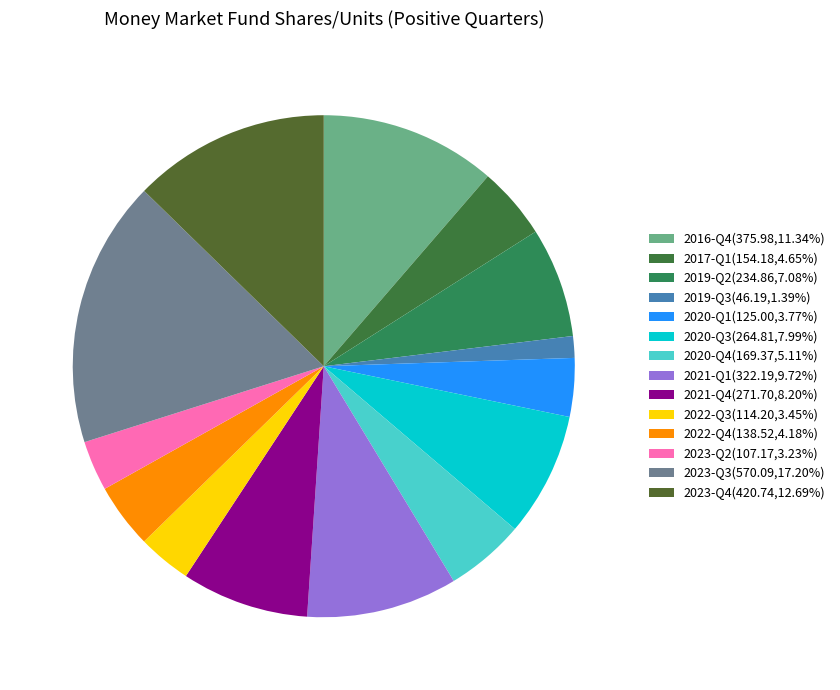

To the nearest percent, what is the difference between the 2019-Q2 and 2022-Q3 slice percentages?

4%